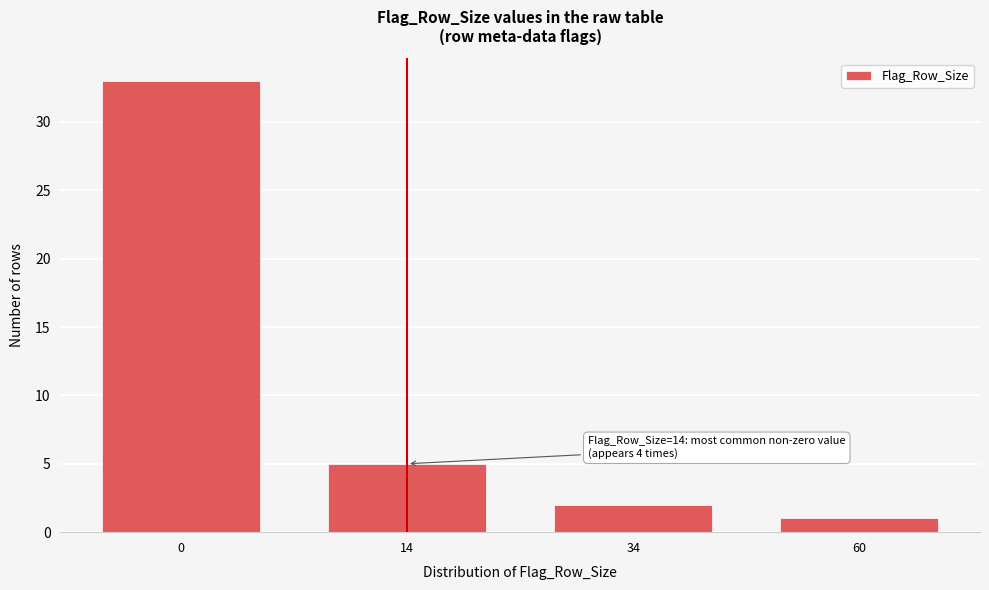

Reading left to right, what are all the values shown in this chart?

33	5	2	1